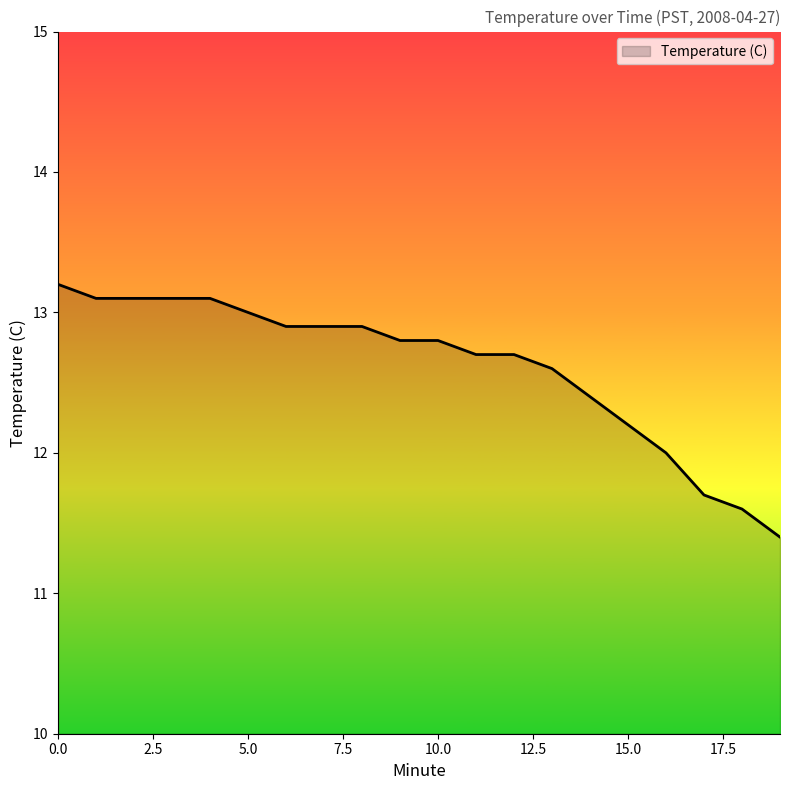

What is the smallest value displayed?

11.4